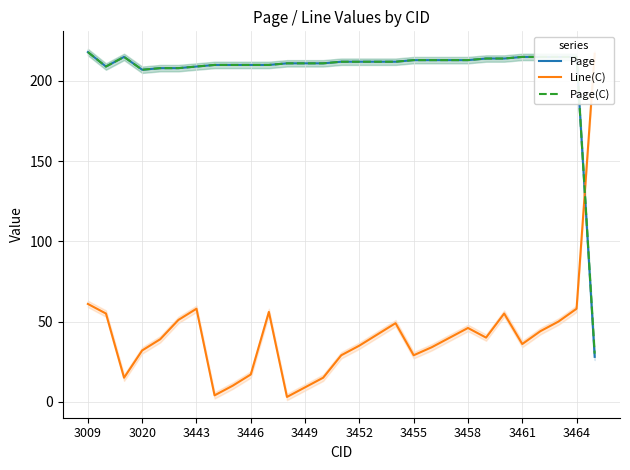

True or false: Page has a value of 211 at 3449.

True